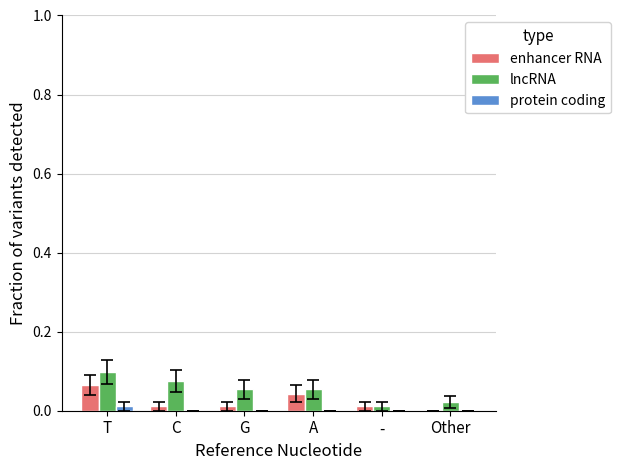

How many distinct data groups are displayed?

3